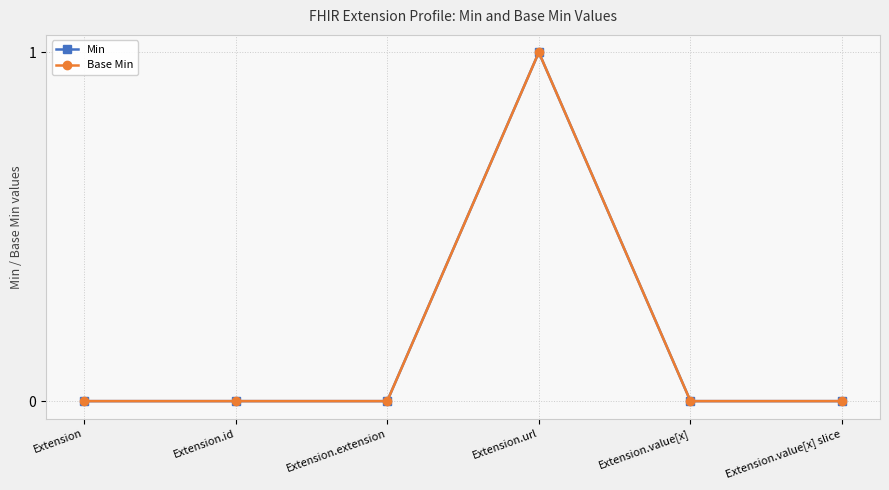

Where is Min nearest to the value 0?

Extension